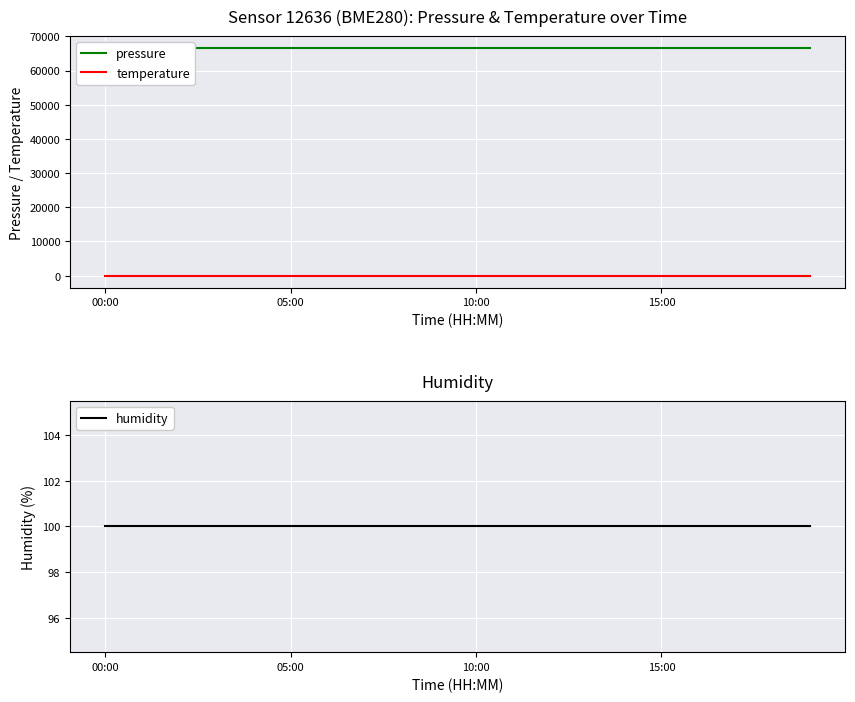

Reading left to right, extract all data points from this chart.

pressure: 66708.2	66708.2	66708.2	66708.2	66708.2	66708.2	66708.2	66708.2	66708.2	66708.2	66708.2	66708.2	66708.2	66708.2	66708.2	66708.2	66708.2	66708.2	66708.2	66708.2
temperature: -145.3	-145.3	-145.3	-145.3	-145.3	-145.3	-145.3	-145.3	-145.3	-145.3	-145.3	-145.3	-145.3	-145.3	-145.3	-145.3	-145.3	-145.3	-145.3	-145.3
humidity: 100.0	100.0	100.0	100.0	100.0	100.0	100.0	100.0	100.0	100.0	100.0	100.0	100.0	100.0	100.0	100.0	100.0	100.0	100.0	100.0